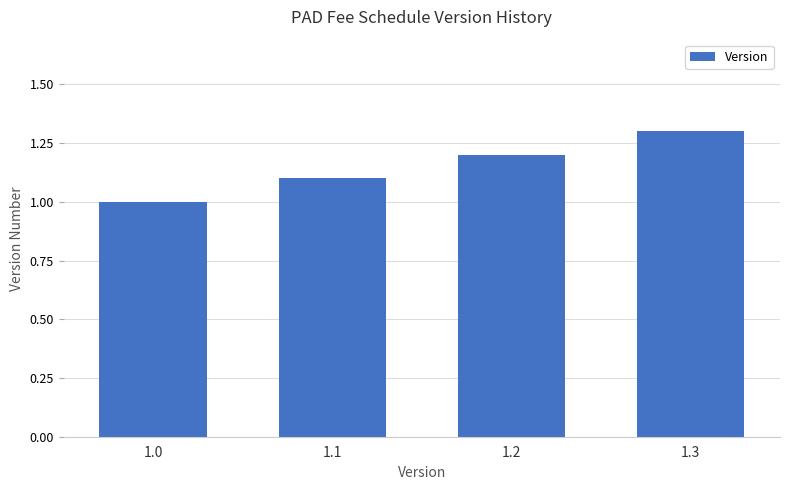

What is the ratio of the value at 1.0 to the value at 1.3?

0.8